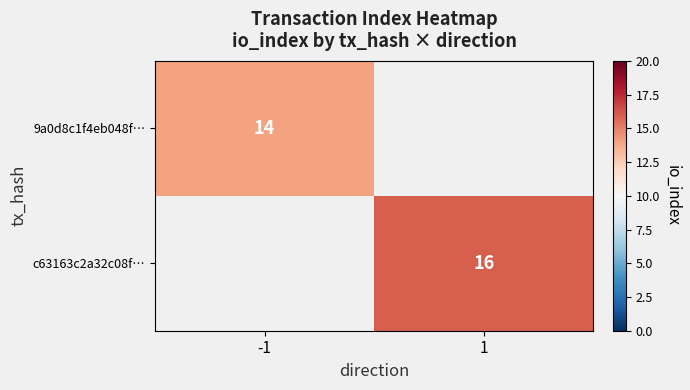

The c63163c2a32c08f… series shows 24 at 1. True or false?

False